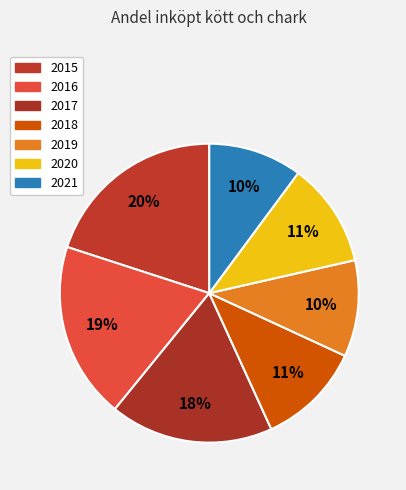

Approximately how many times larger is the value at 2018 compared to 2020?

1.0